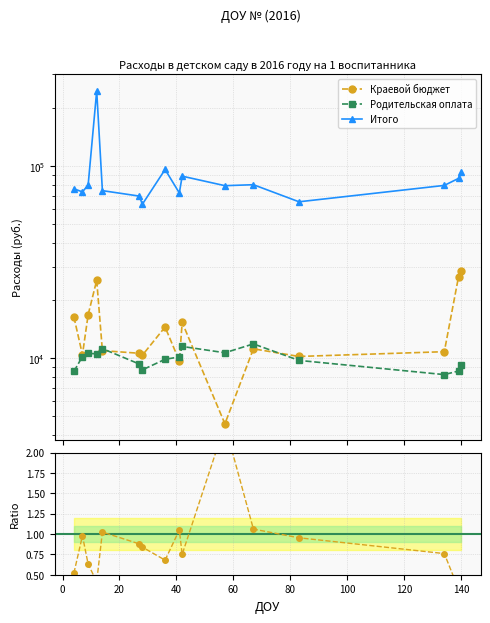

True or false: Итого and Краевой бюджет cross at least once.

False